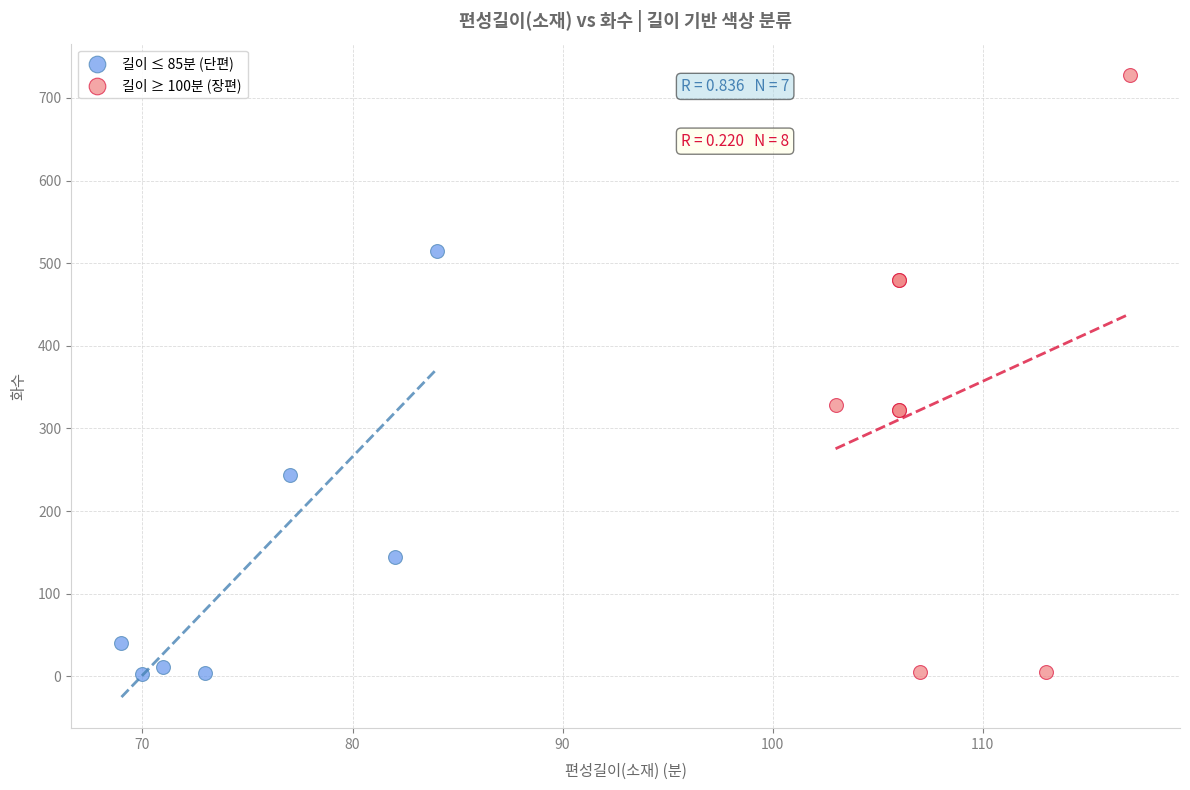

Which series reaches the maximum Y coordinate?

길이 ≥ 100분 (장편)